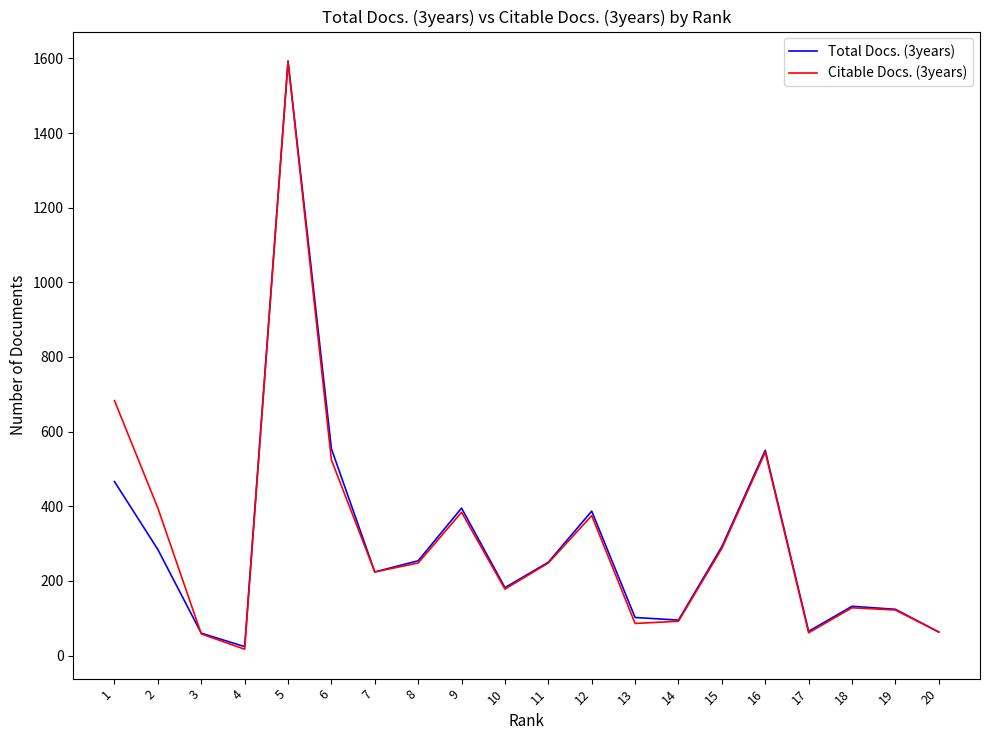

Which series changed the most between 1 and 16?

Citable Docs. (3years)